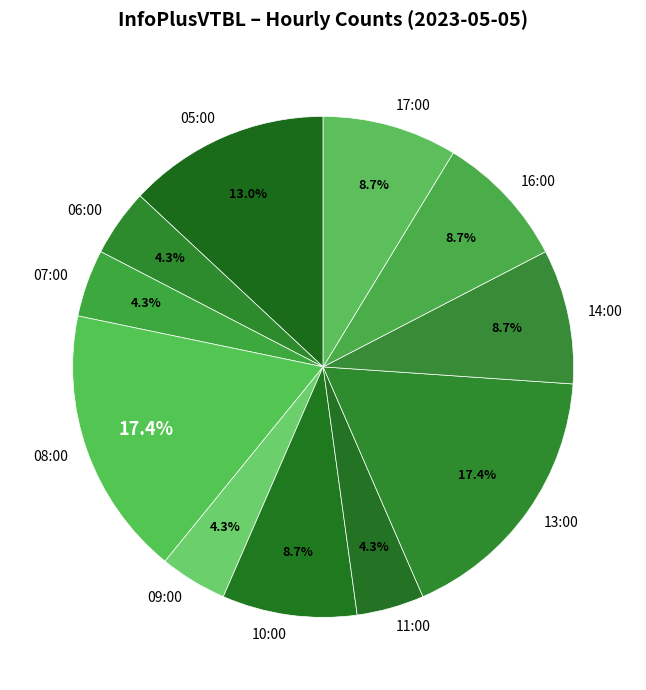

The 08:00 slice represents 17% of the pie. True or false?

True